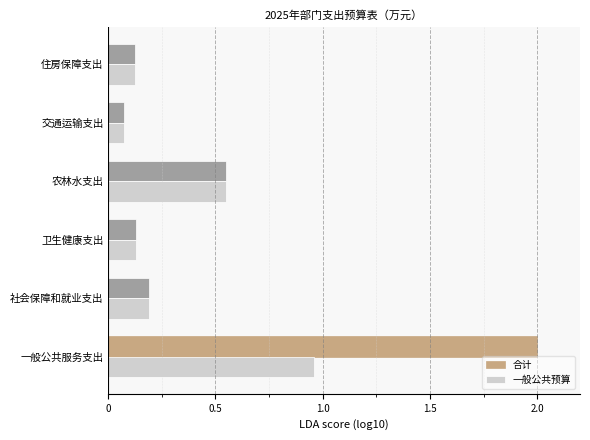

Which series has the largest range (max minus min)?

合计